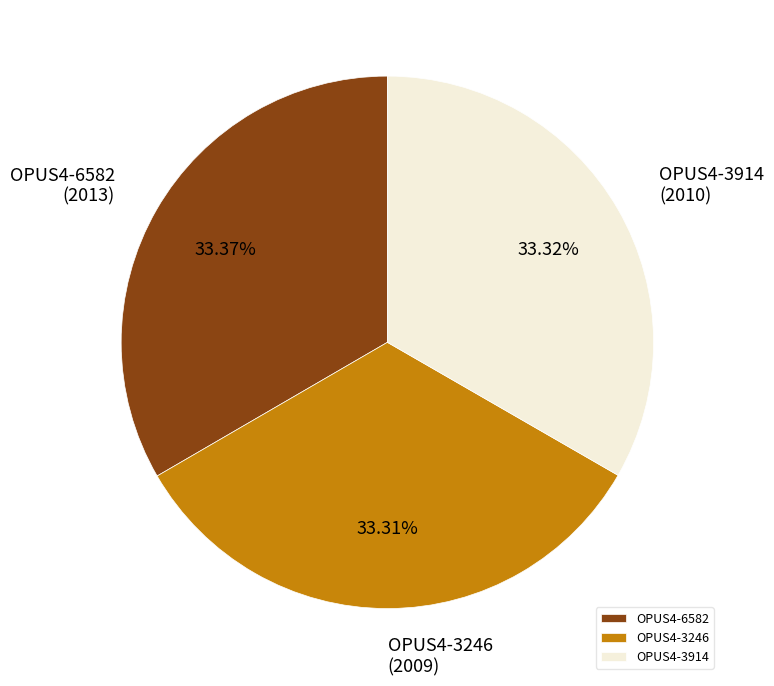

What is the ratio of the value at OPUS4-3246 to the value at OPUS4-6582?

1.0